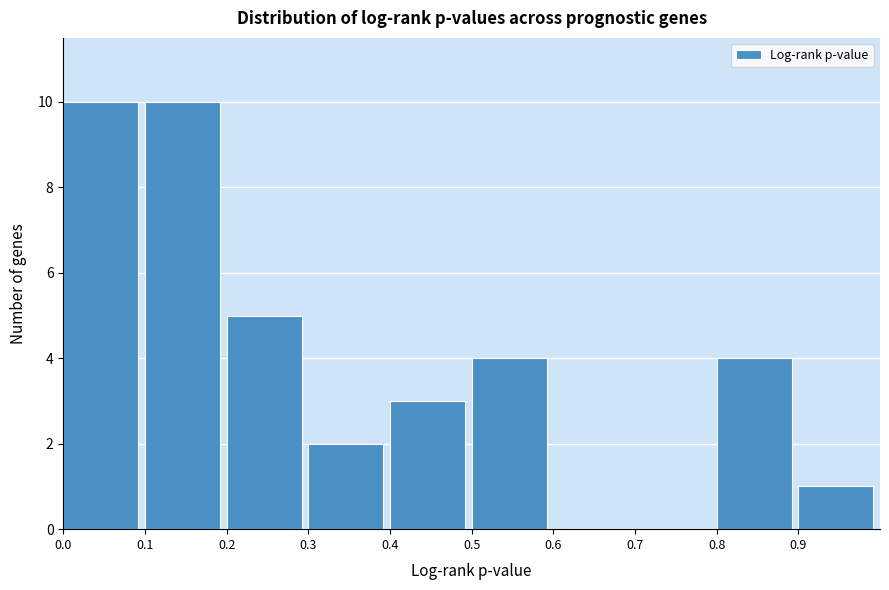

Reading left to right, transcribe this chart: for each bar, give the range it covers on the x-axis and its height. The values are not printed on the chart, so give them approximately, as read against the axis.

0.0 to 0.1: 10
0.1 to 0.2: 10
0.2 to 0.3: 5
0.3 to 0.4: 2
0.4 to 0.5: 3
0.5 to 0.6: 4
0.6 to 0.7: 0
0.7 to 0.8: 0
0.8 to 0.9: 4
0.9 to 1.0: 1